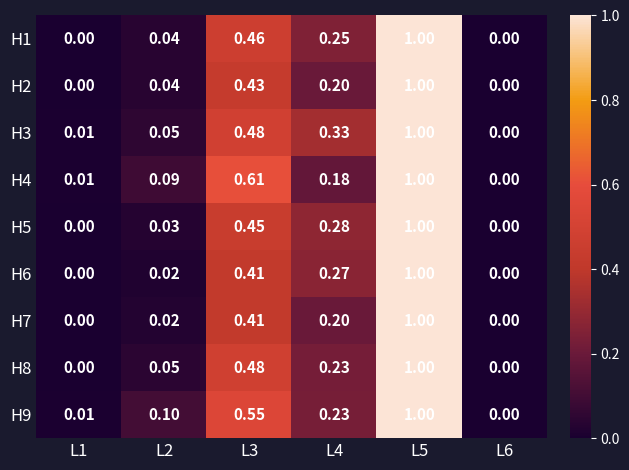

Is the value of H3 at L6 greater than the value of H6 at L5?

No